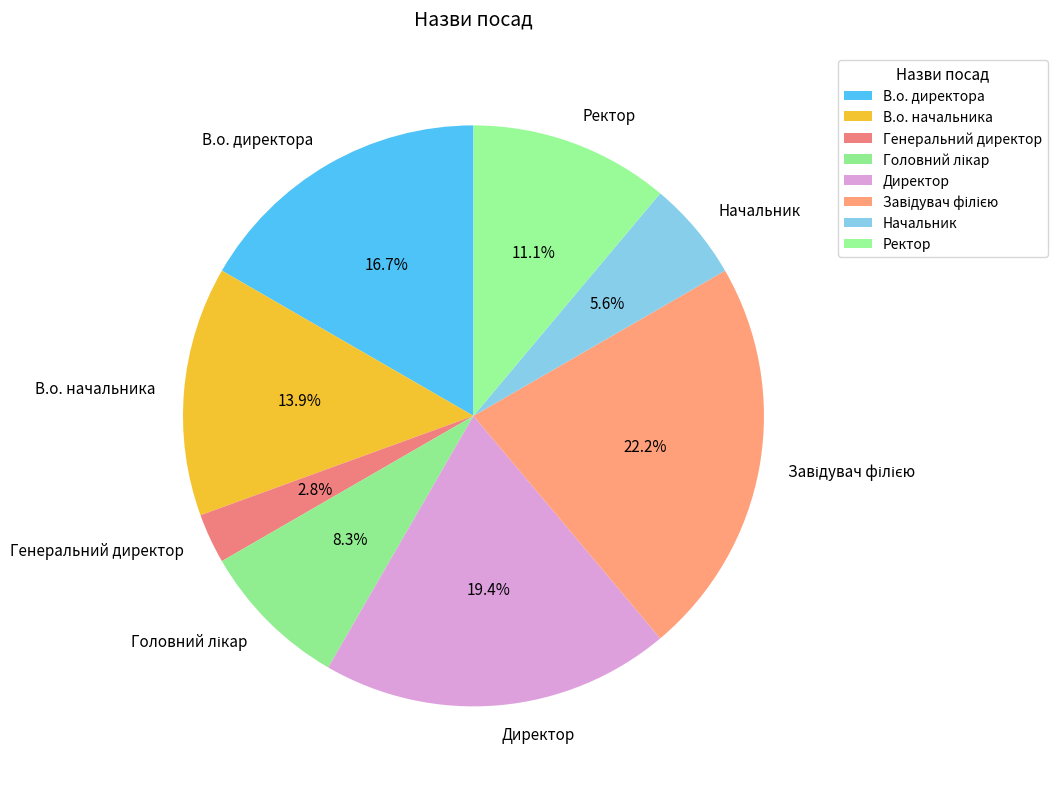

What percentage is the Ректор slice, to the nearest percent?

11%